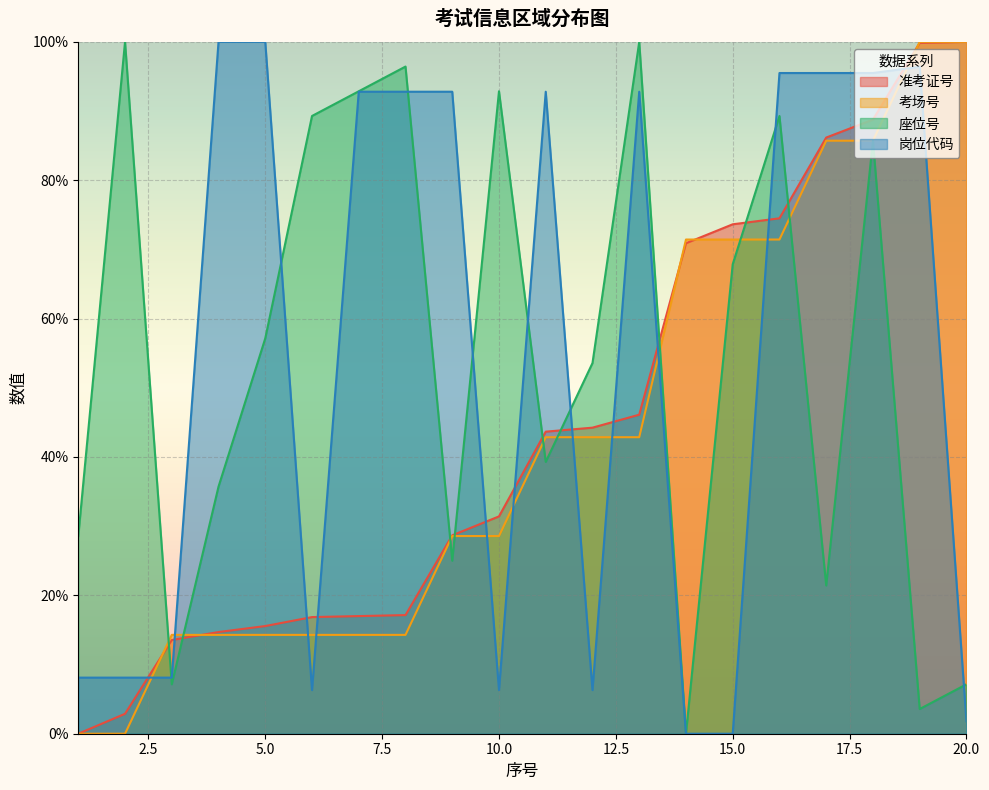

Between which two adjacent categories do 准考证号 and 座位号 first intersect?

2 and 3